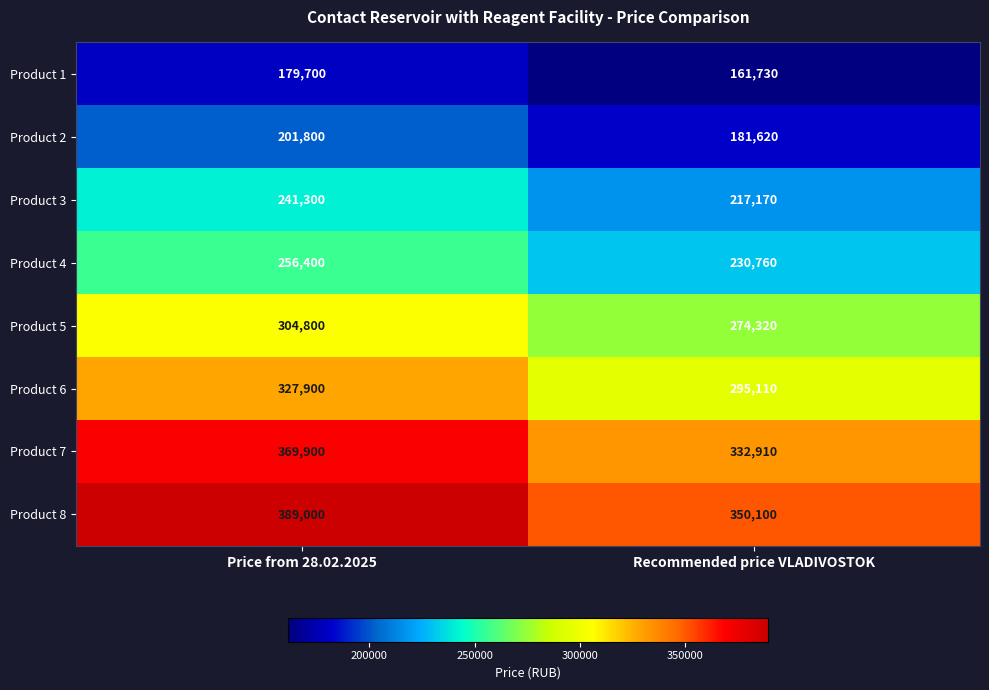

The value of Product 3 at Recommended price VLADIVOSTOK is 362834. True or false?

False